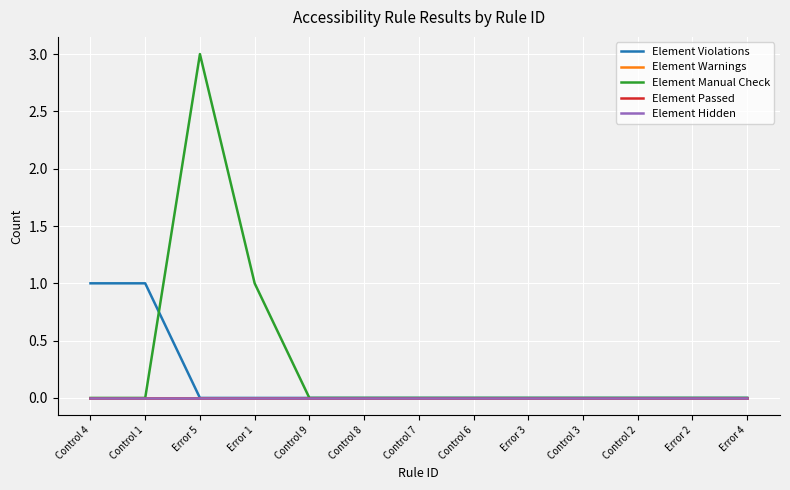

Between Control 6 and Error 2, which series saw the biggest shift?

Element Violations